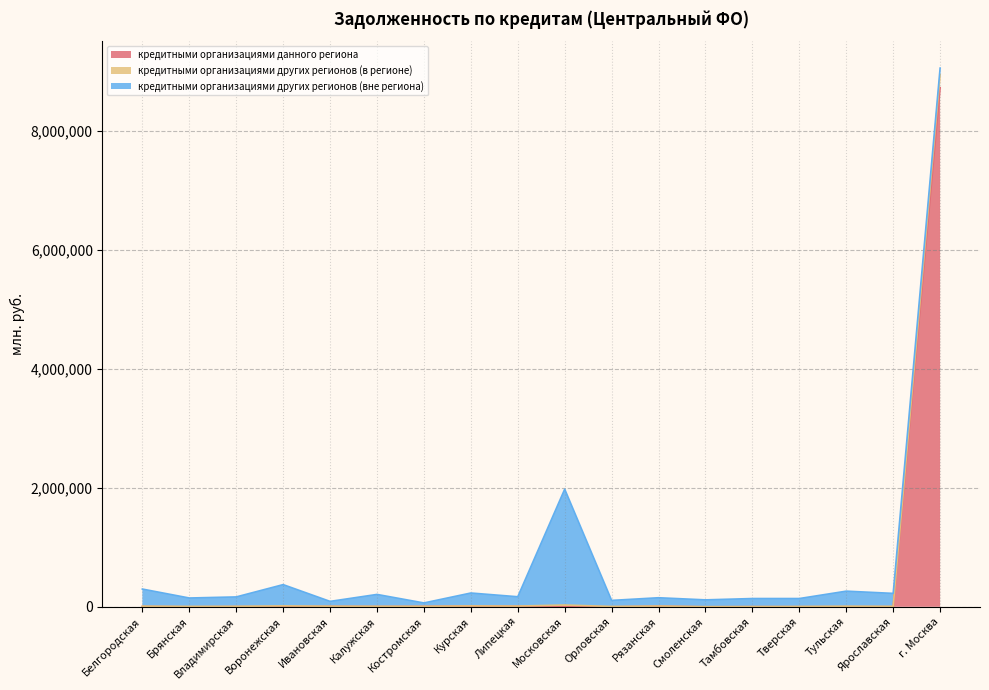

True or false: кредитными организациями данного региона and кредитными организациями других регионов (в регионе) intersect in this chart.

False